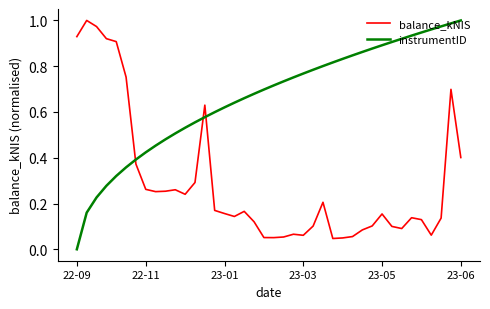

Rank the series by their average value, from lowest to highest.

balance_kNIS, instrumentID